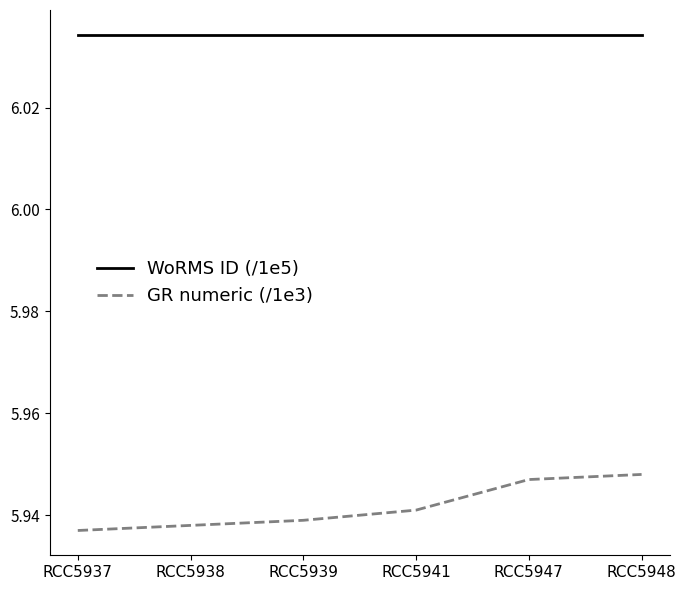

Where is GR numeric (/1e3) nearest to the value 5?

RCC5937